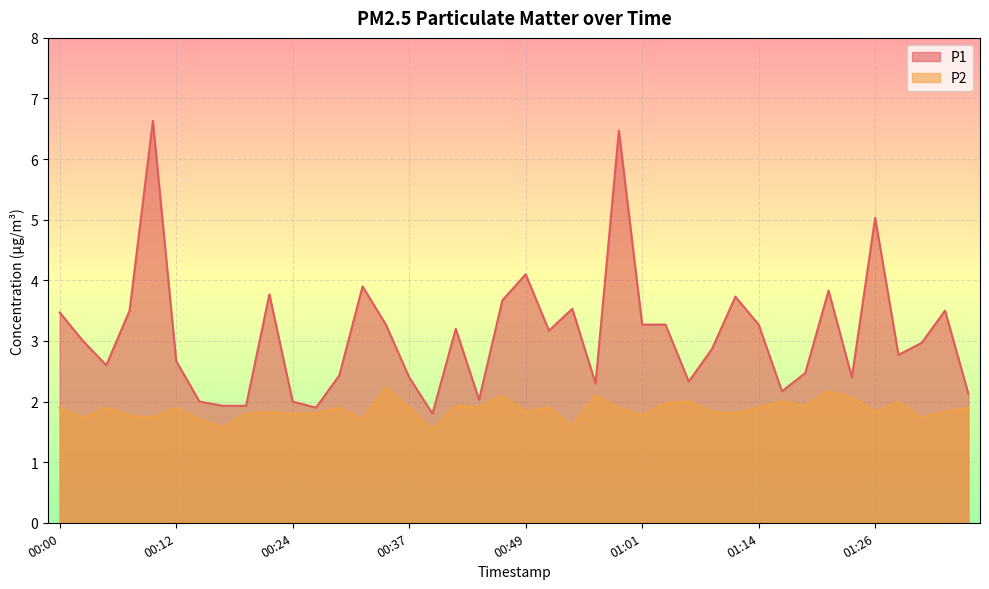

What is the highest value of the P1 series?

6.6